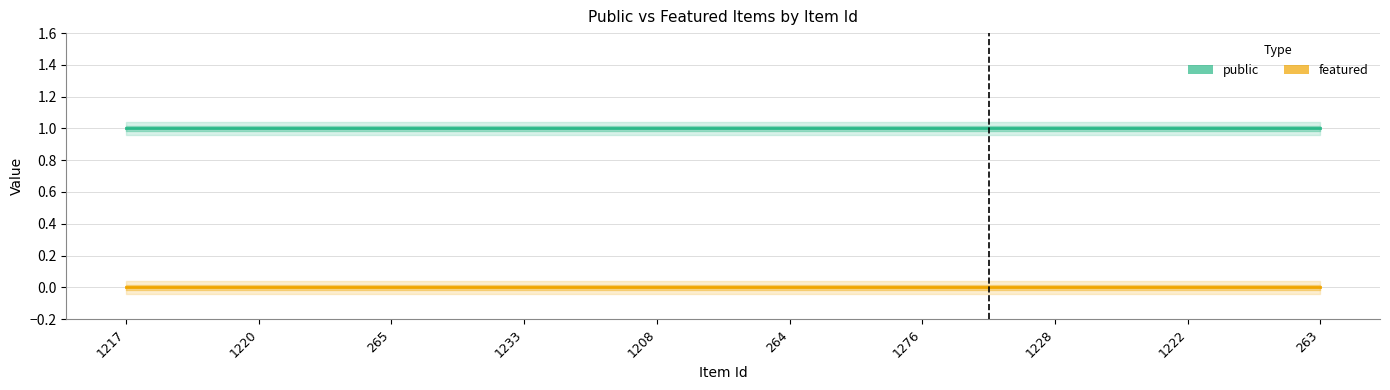

Rank the categories by featured value from highest to lowest.

1217, 1220, 265, 1233, 1208, 264, 1276, 1228, 1222, 263